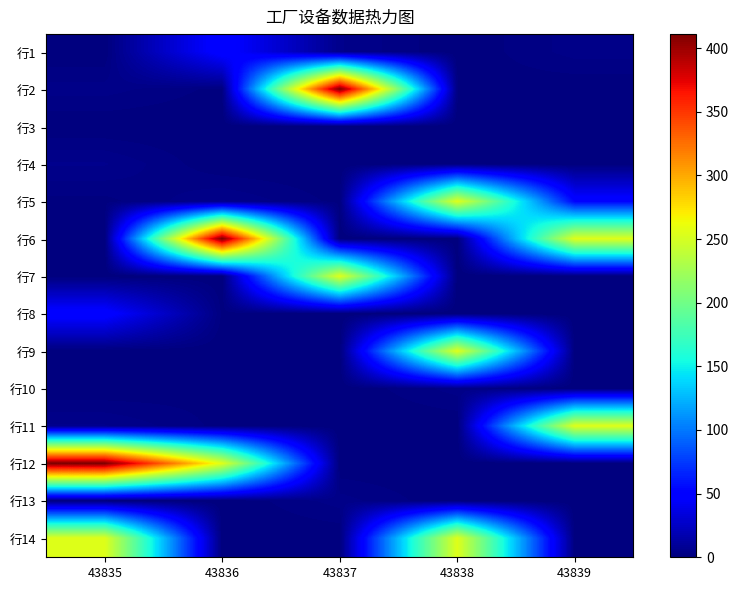

Between 43838 and 43836, which is larger?

43836